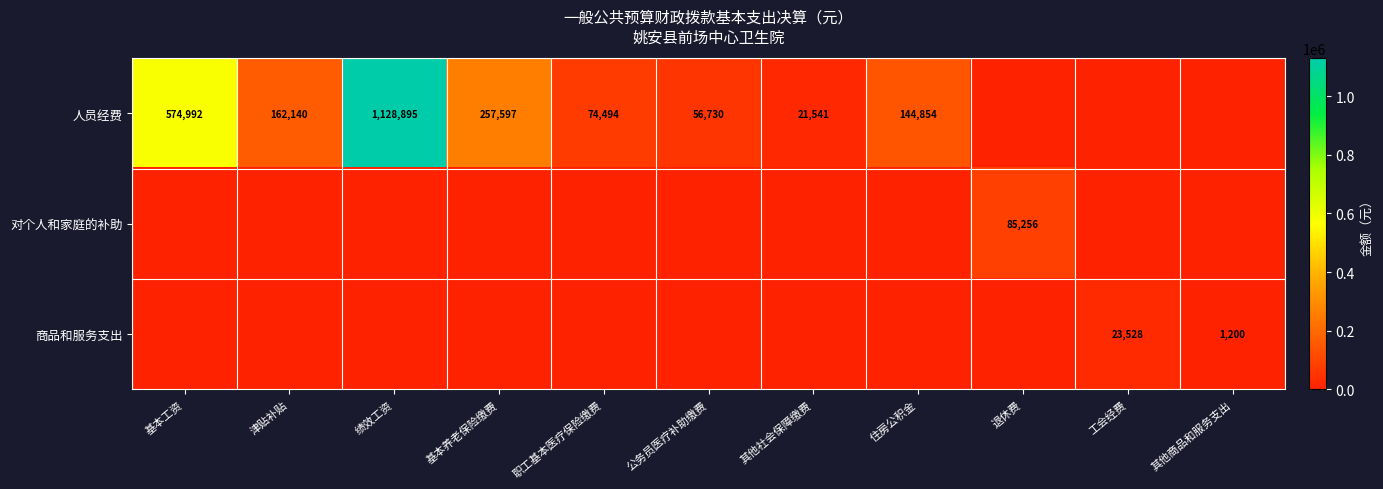

Is it true that 人员经费 equals 257105 at 住房公积金?

False